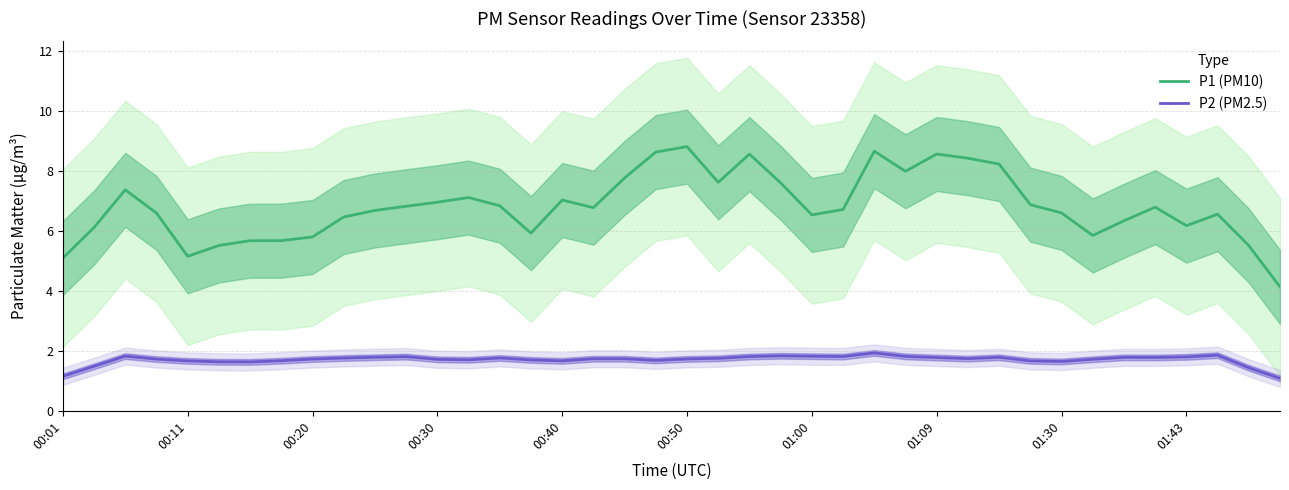

The value of P1 (PM10) at 01:30 is 6.6. True or false?

True